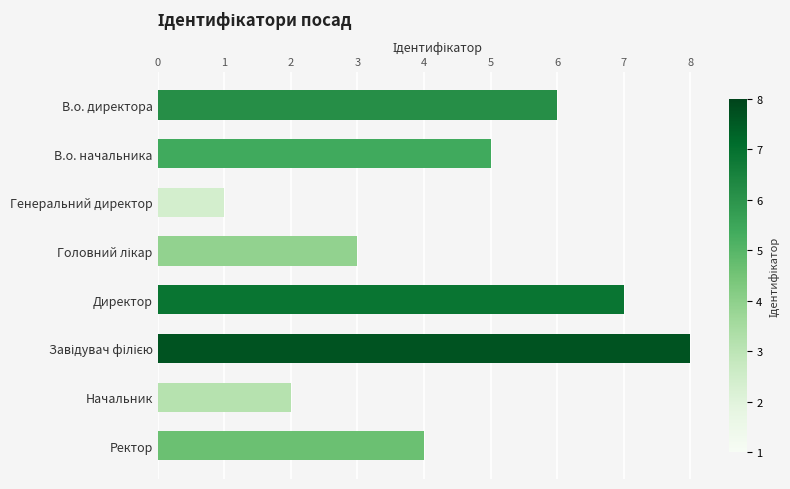

Which category has the lowest value across all series?

Генеральний директор